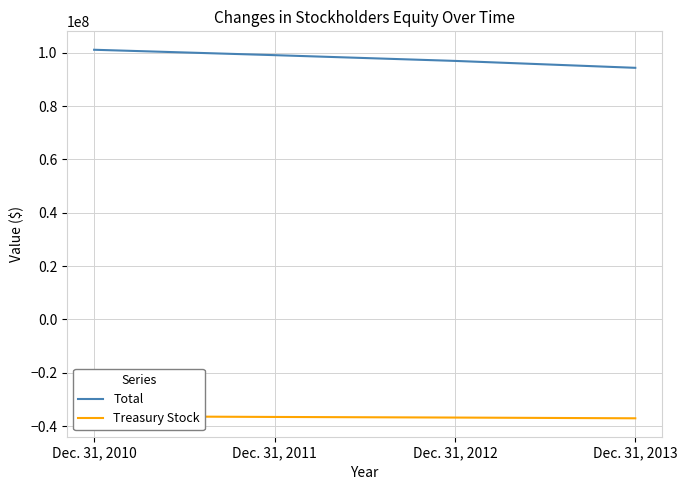

At which label does Total reach its minimum?

Dec. 31, 2013